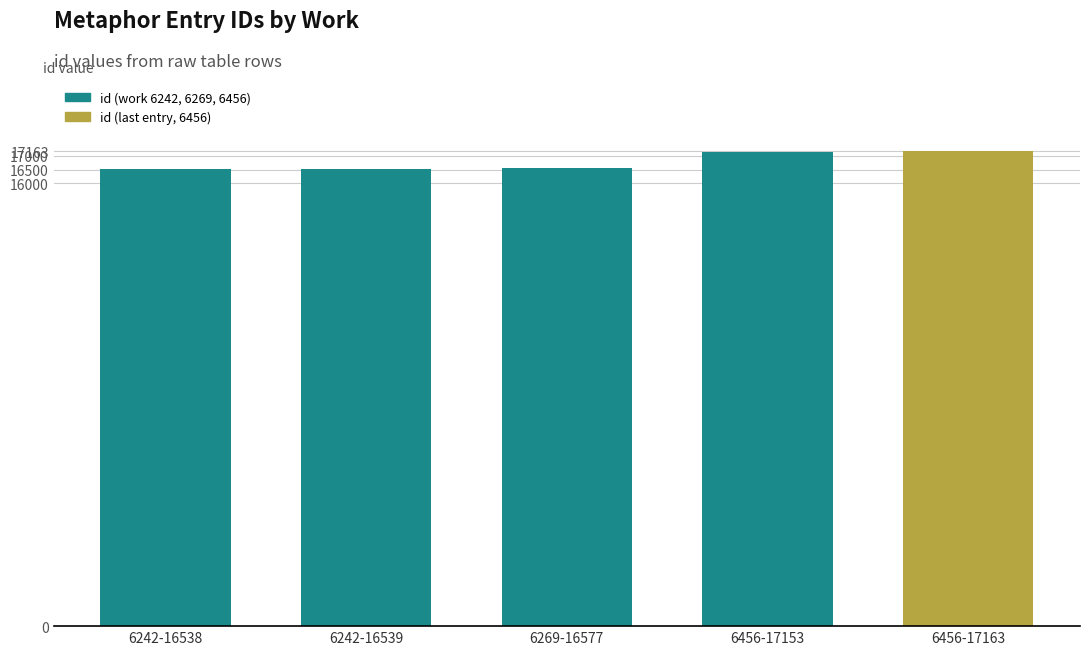

What is the sum of the values at 6456-17163 and 6242-16538?

33701